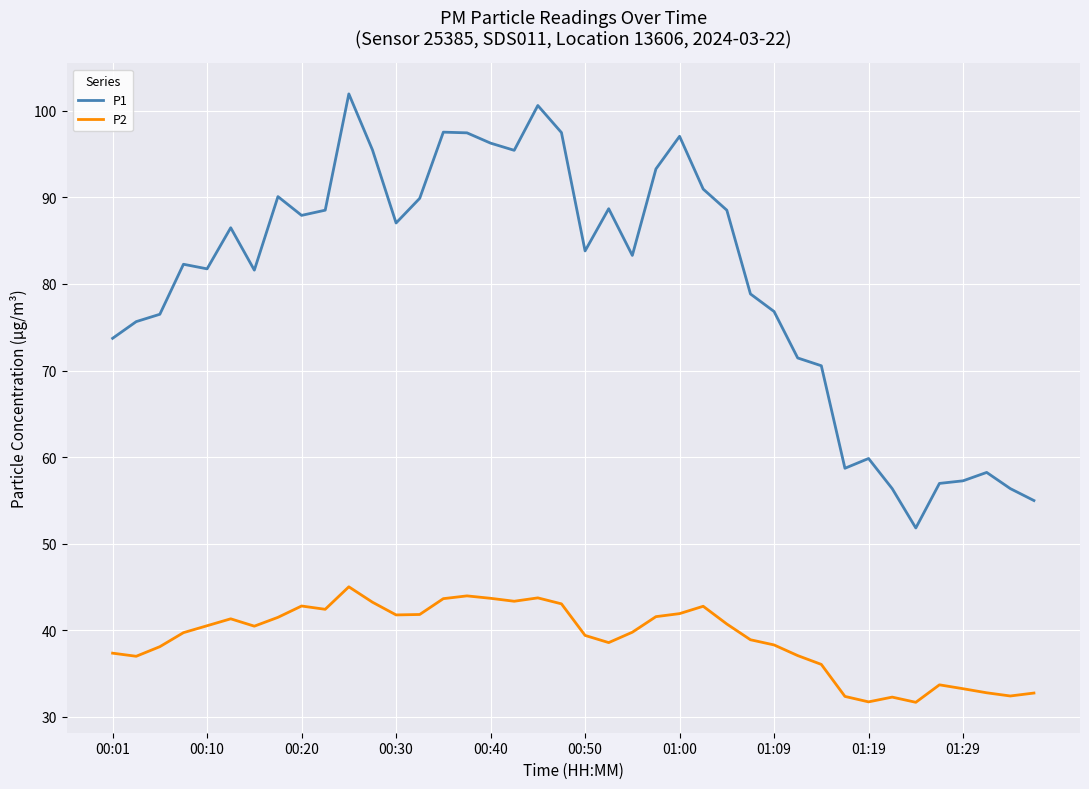

Which series has the largest total across all categories?

P1